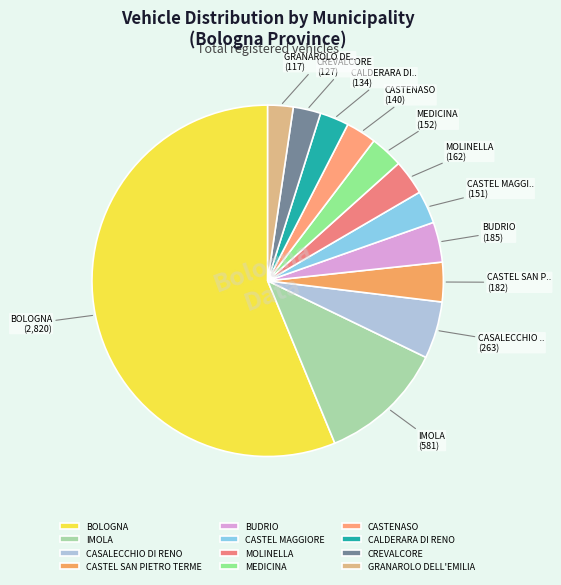

How many slices are in this pie chart?

12